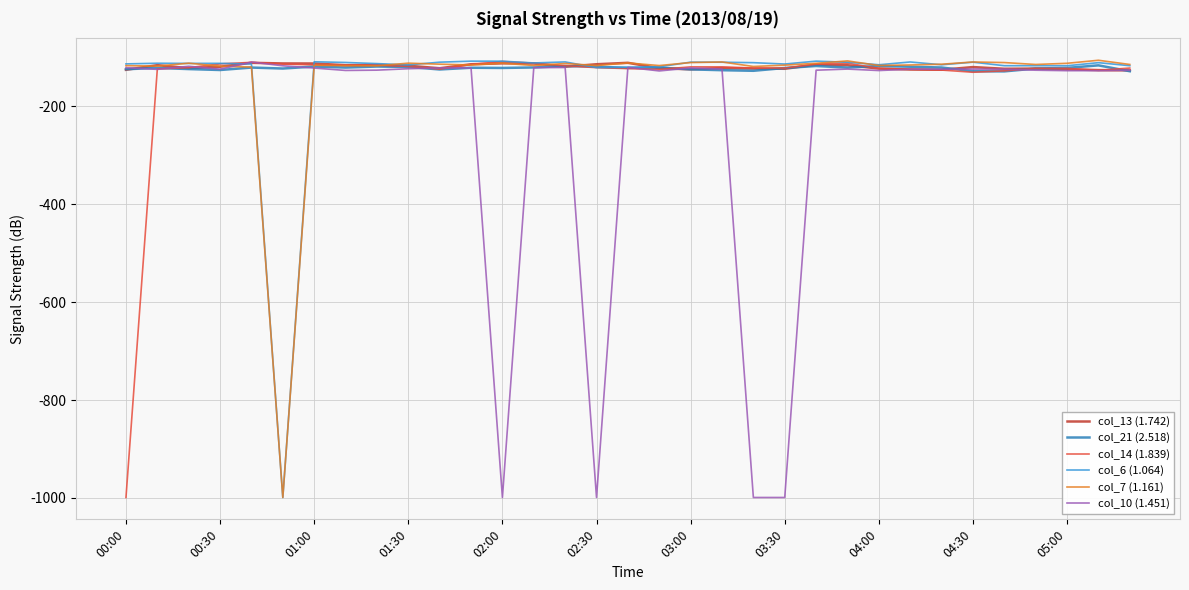

Count the number of categories in the chart.

33